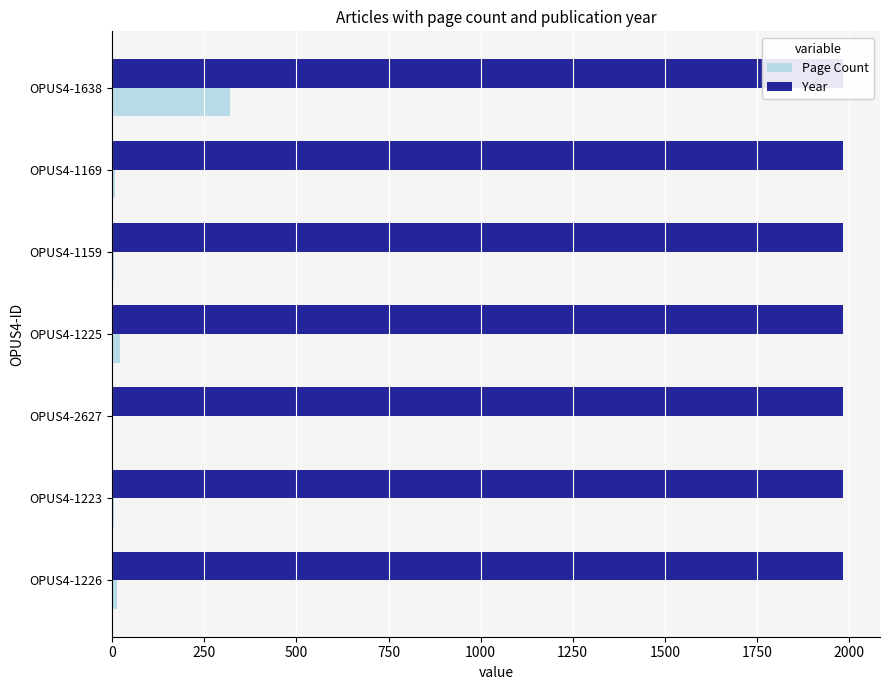

Reading right to left, transcribe all the data shown in this chart.

Page Count: 320.0	8.0	5.0	21.0	0.0	4.0	13.0
Year: 0.3	0.3	0.3	0.3	0.3	0.3	0.3